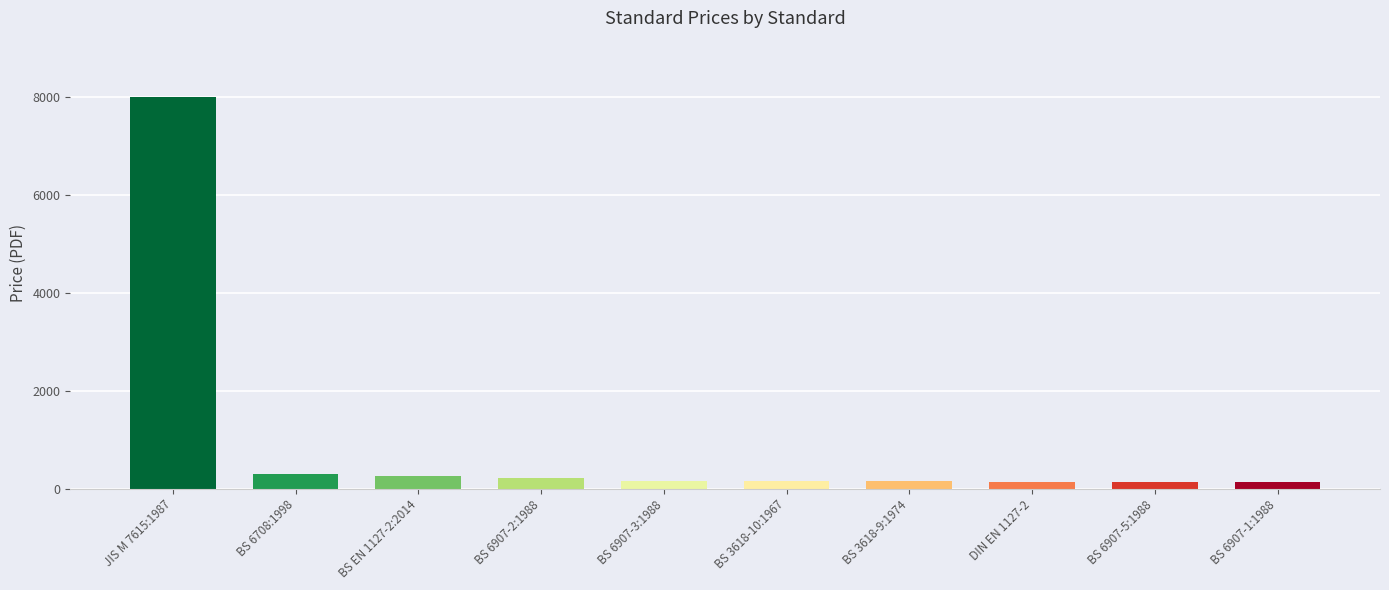

At which label does the data first exceed 158?

JIS M 7615:1987